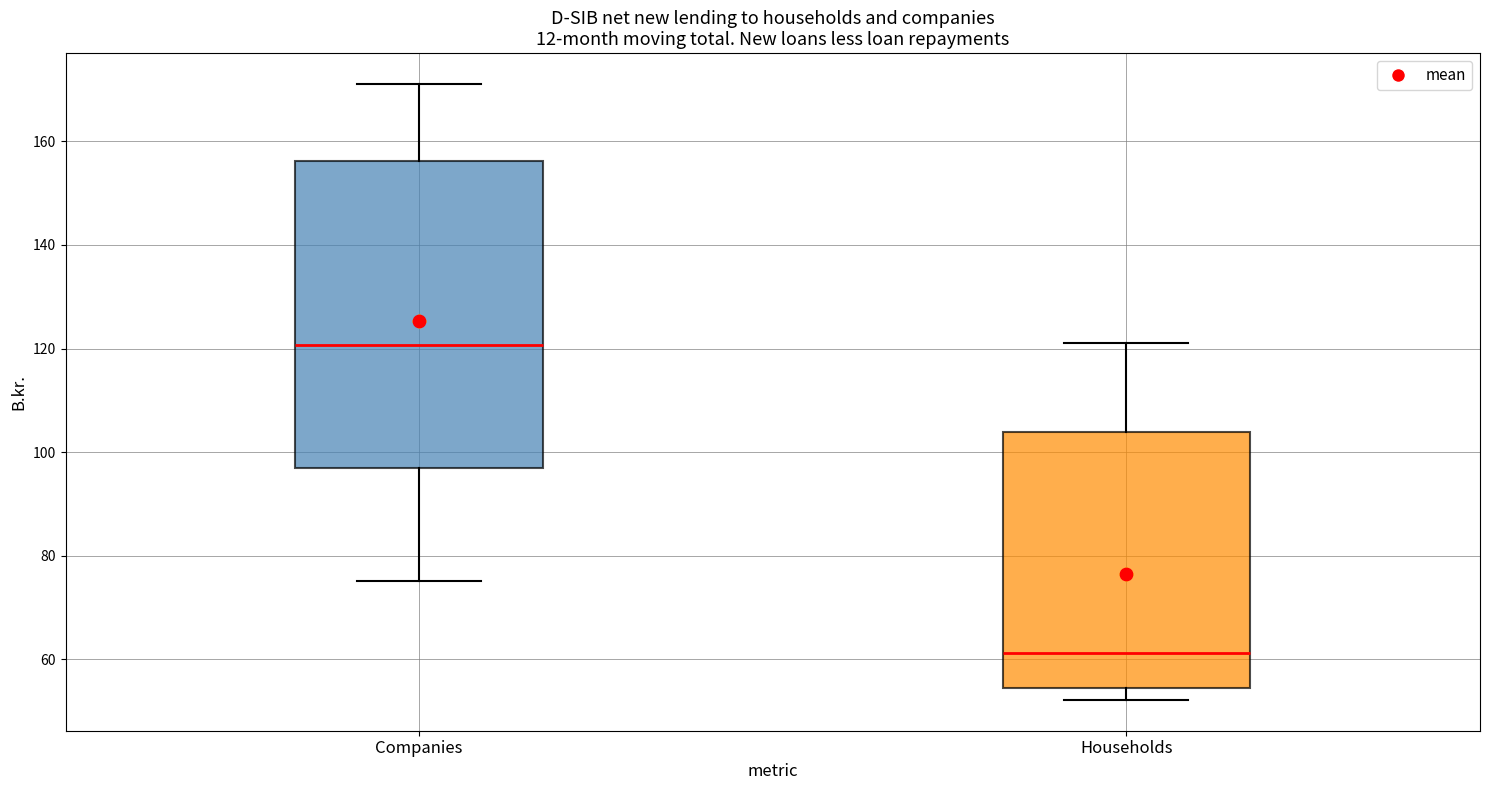

Which box is the tallest, from its lower edge to its upper edge?

Companies